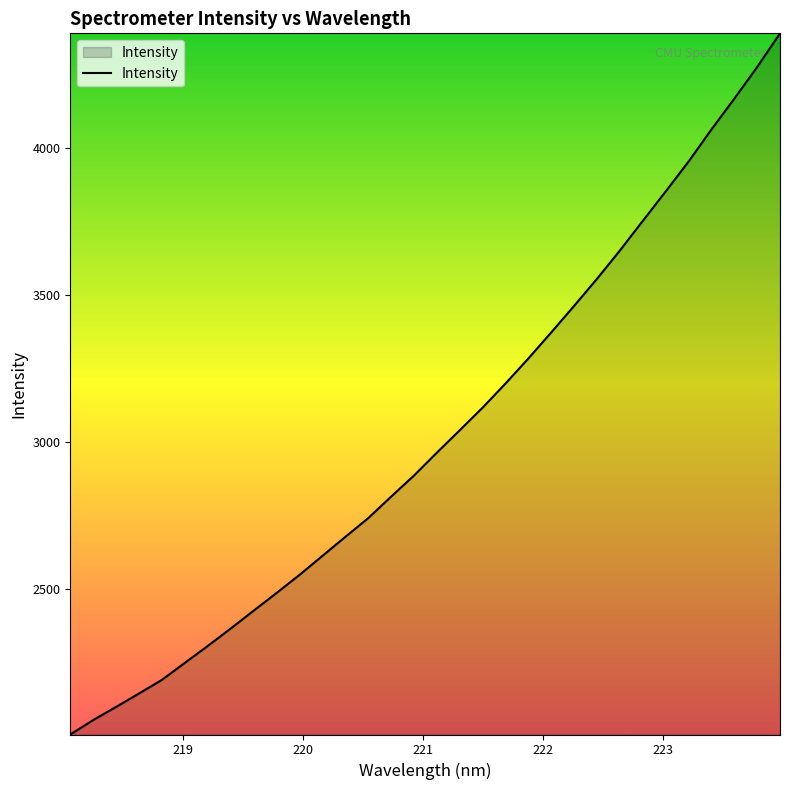

What is the difference between the maximum and minimum values?

2381.8